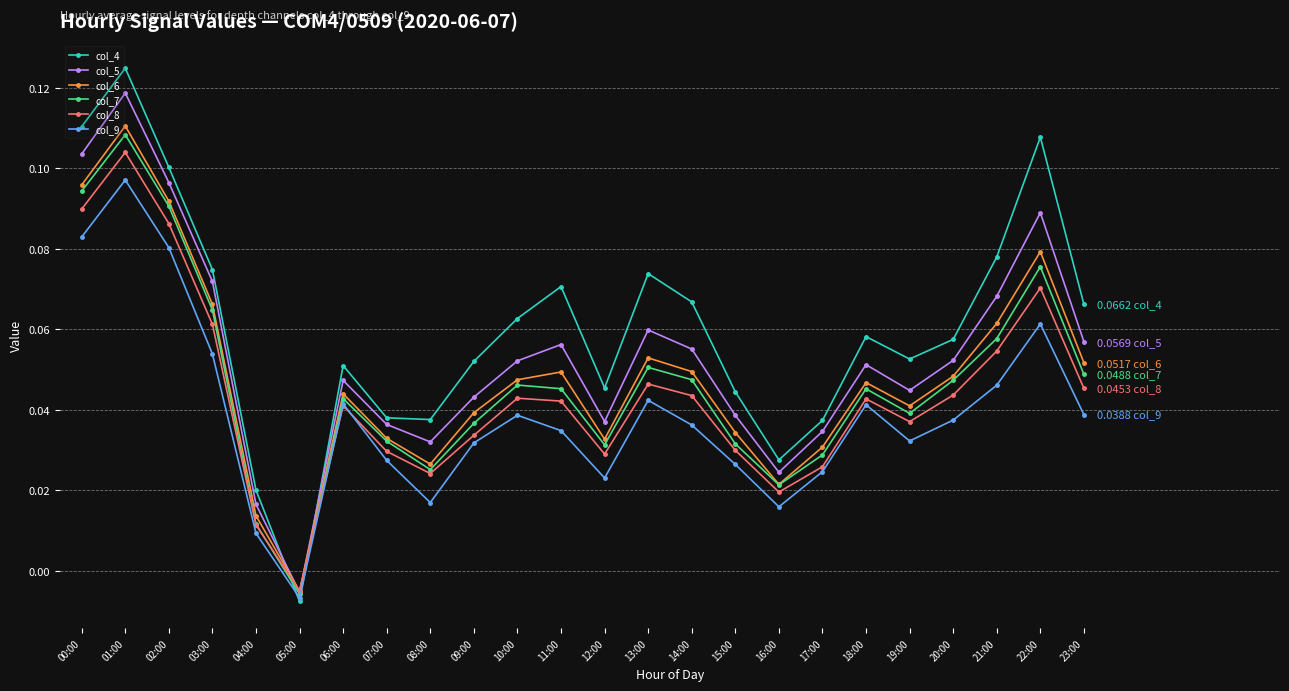

At which label does col_4 reach its minimum?

05:00